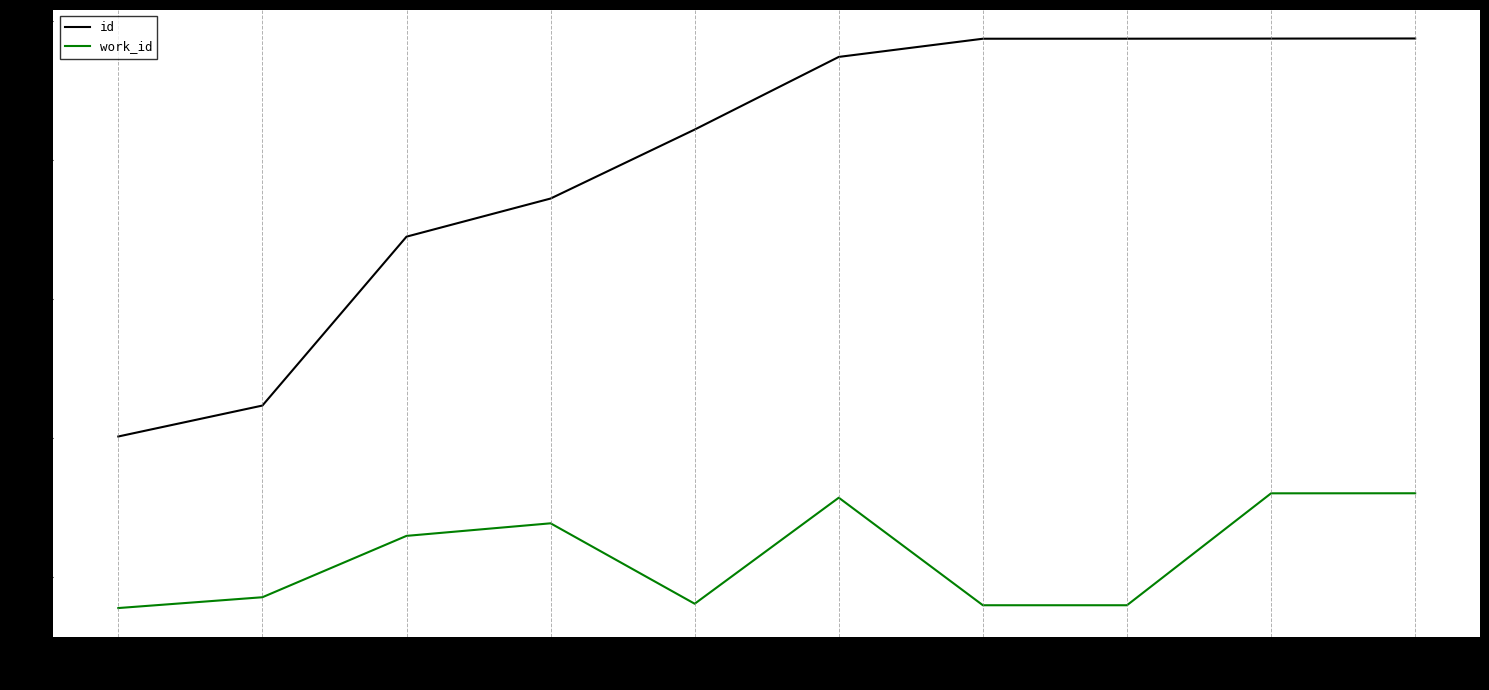

What is the average value of the id series?

19941